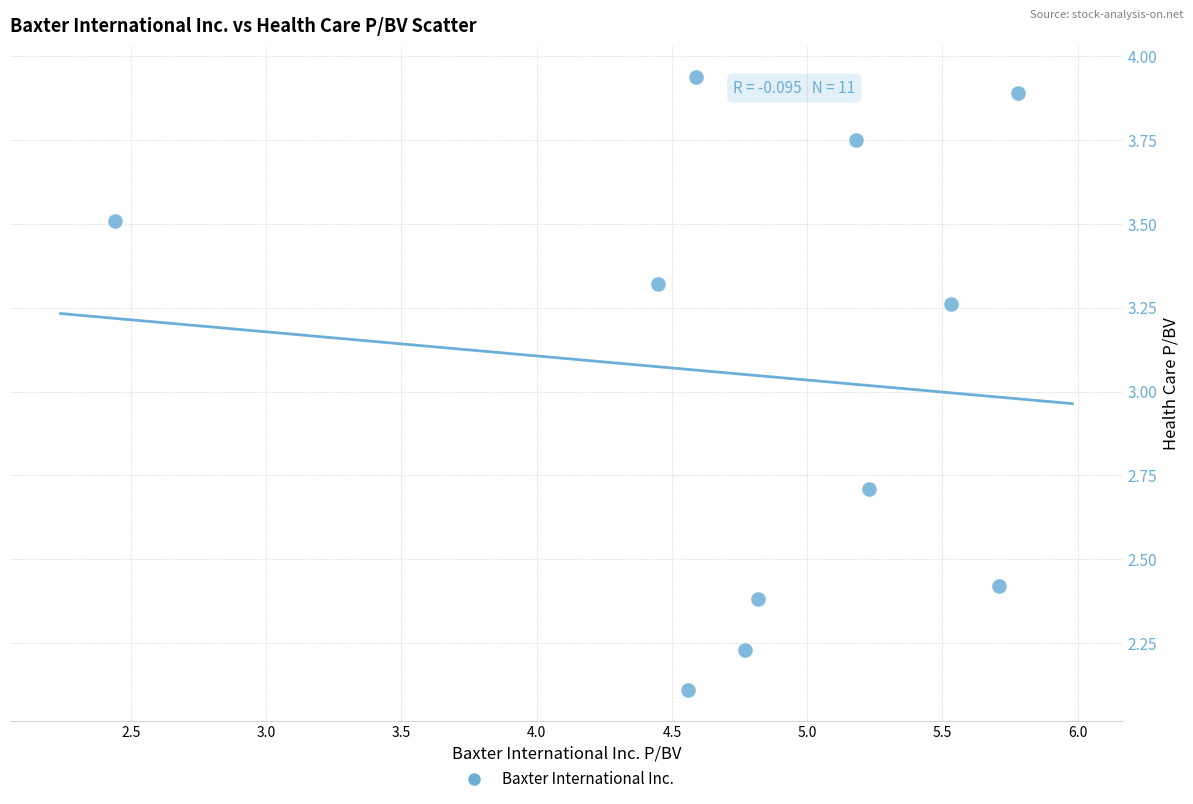

What is the average Y value?

3.0